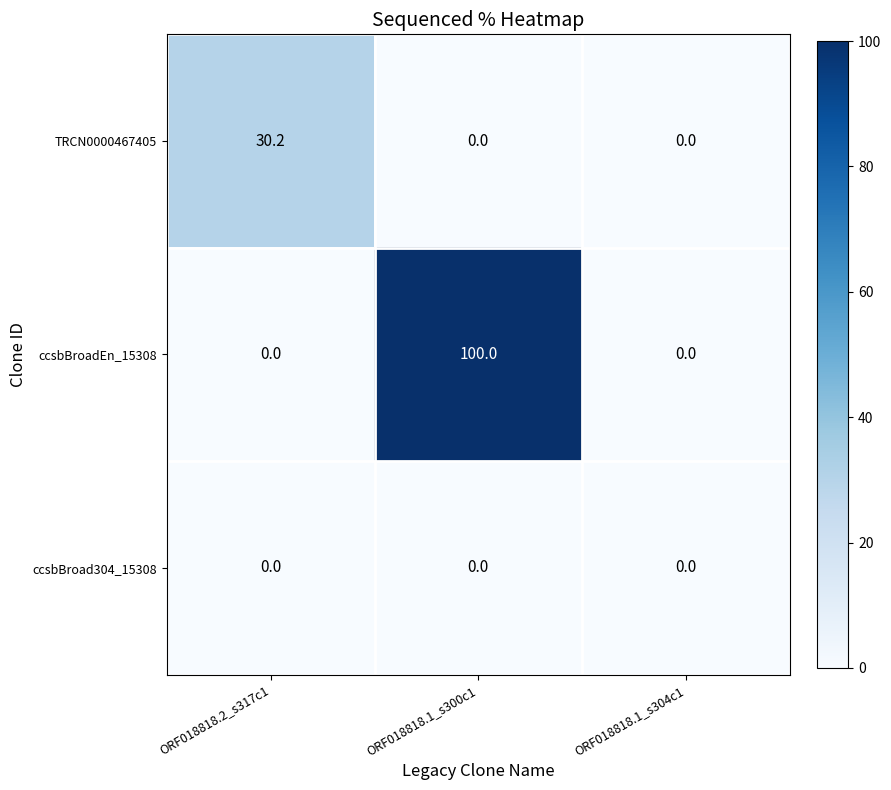

Reading left to right, list all the values displayed in this chart.

TRCN0000467405: ORF018818.2_s317c1=30.2	ORF018818.1_s300c1=0.0	ORF018818.1_s304c1=0.0
ccsbBroadEn_15308: ORF018818.2_s317c1=0.0	ORF018818.1_s300c1=100.0	ORF018818.1_s304c1=0.0
ccsbBroad304_15308: ORF018818.2_s317c1=0.0	ORF018818.1_s300c1=0.0	ORF018818.1_s304c1=0.0